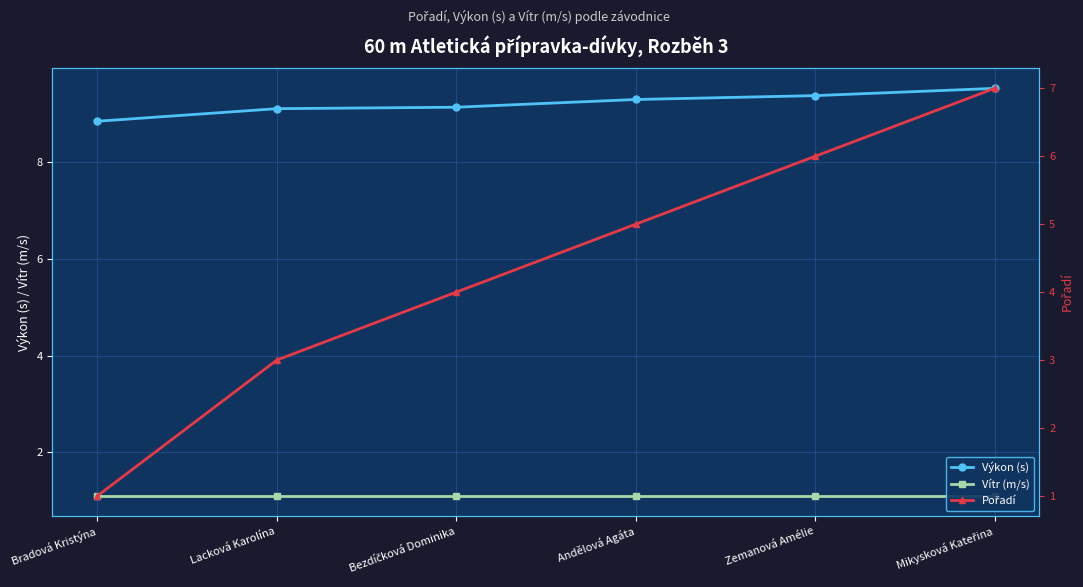

Which series has the widest spread of values?

Pořadí